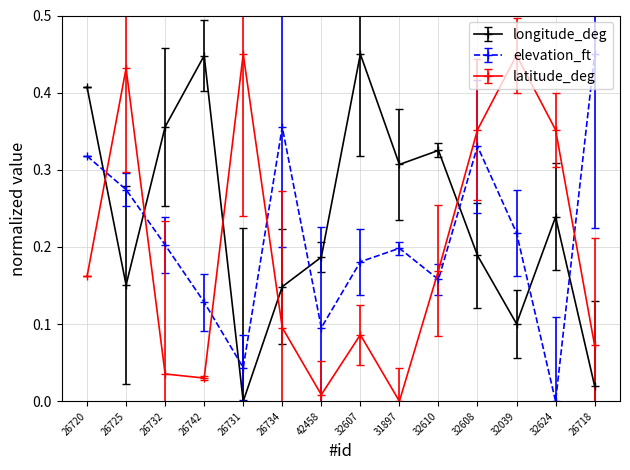

What are all the series names shown in the legend?

longitude_deg, elevation_ft, latitude_deg